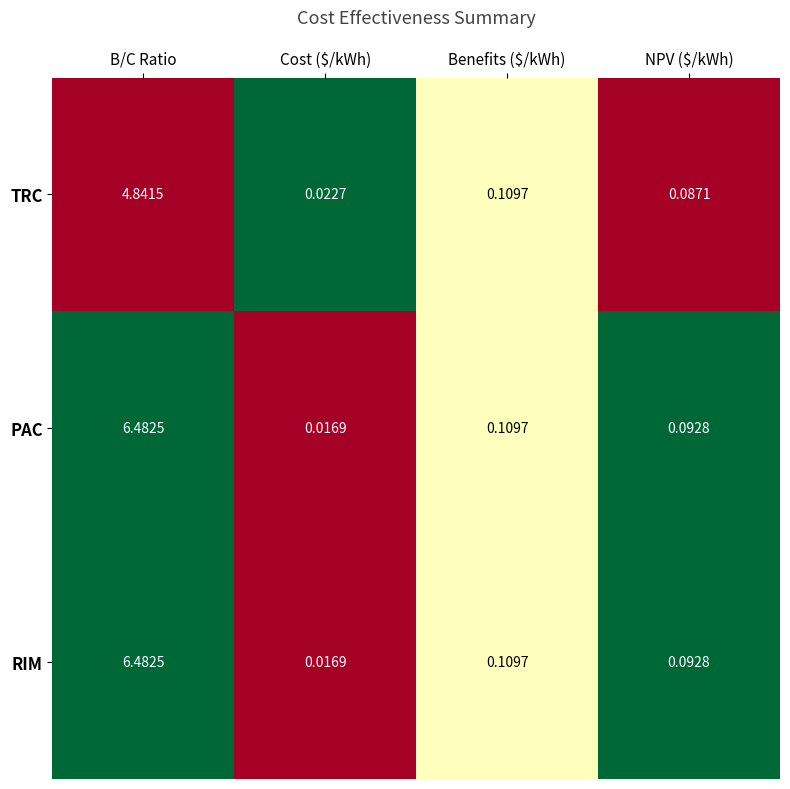

At which label does PAC reach its minimum?

Cost ($/kWh)